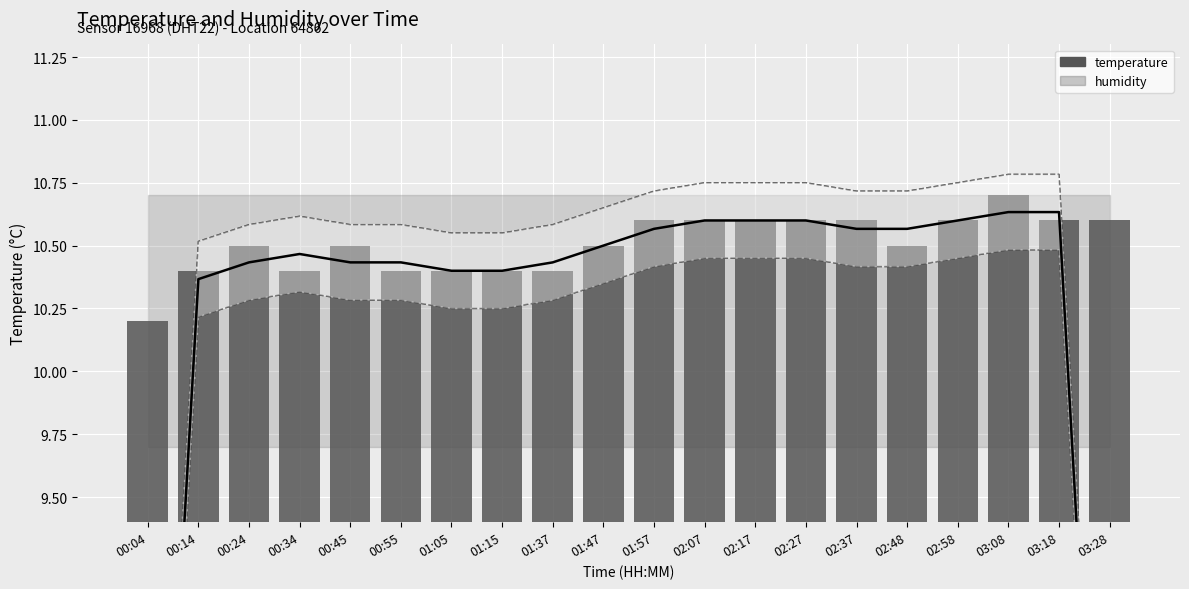

Reading right to left, list all the values displayed in this chart.

10.6	10.6	10.7	10.6	10.5	10.6	10.6	10.6	10.6	10.6	10.5	10.4	10.4	10.4	10.4	10.5	10.4	10.5	10.4	10.2